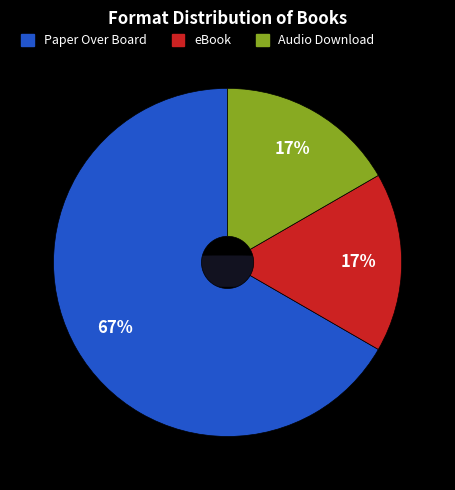

Which has a higher value, eBook or Paper Over Board?

Paper Over Board